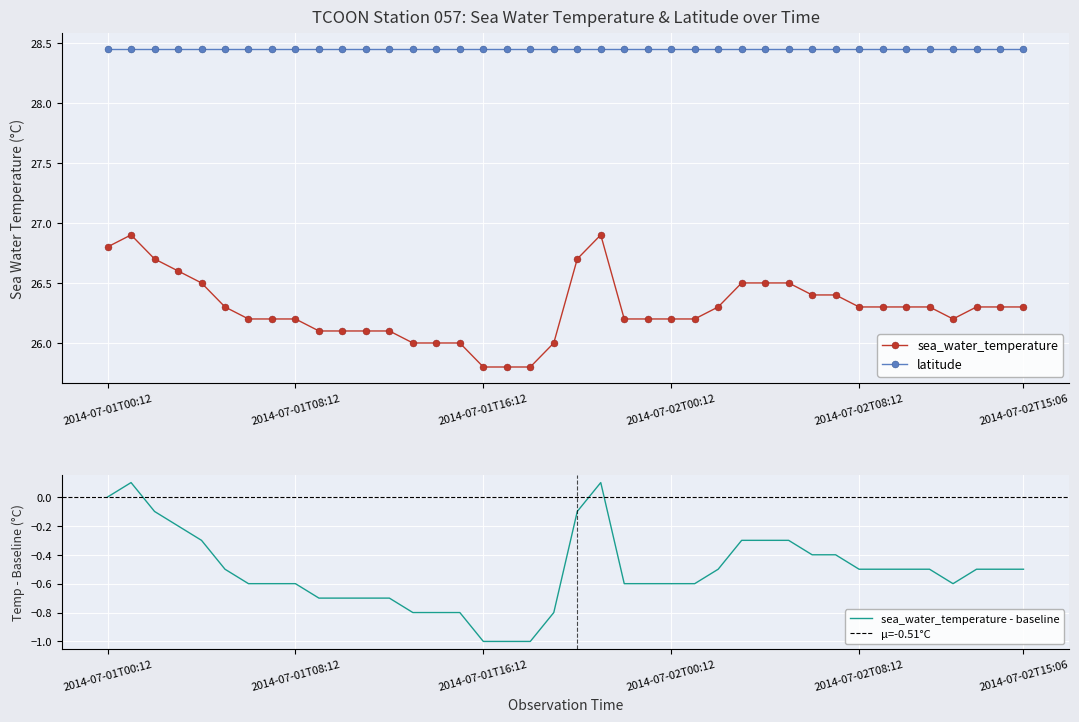

The sea_water_temperature - baseline series shows -0.5 at 28. True or false?

False